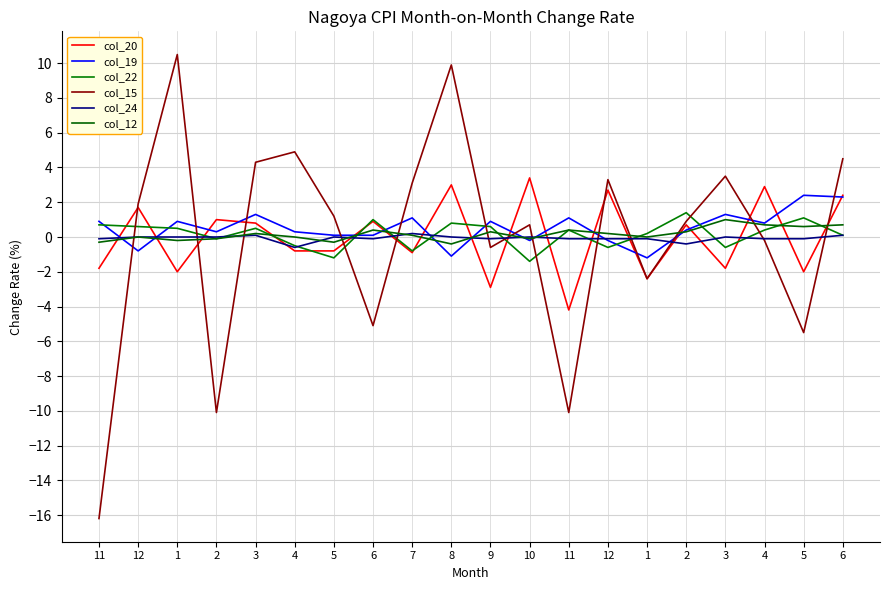

Is it true that col_22 equals 0.3 at 9?

False